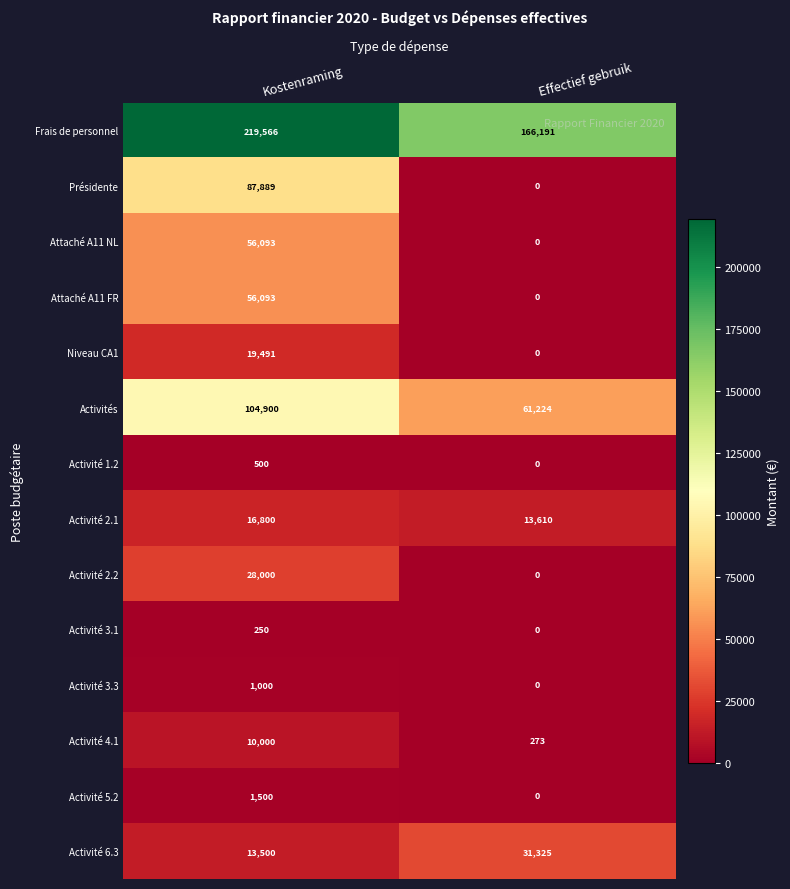

Reading left to right, extract all data points from this chart.

Frais de personnel: Kostenraming=219566	Effectief gebruik=166191
Présidente: Kostenraming=87889	Effectief gebruik=0
Attaché A11 NL: Kostenraming=56093	Effectief gebruik=0
Attaché A11 FR: Kostenraming=56093	Effectief gebruik=0
Niveau CA1: Kostenraming=19491	Effectief gebruik=0
Activités: Kostenraming=104900	Effectief gebruik=61224
Activité 1.2: Kostenraming=500	Effectief gebruik=0
Activité 2.1: Kostenraming=16800	Effectief gebruik=13610
Activité 2.2: Kostenraming=28000	Effectief gebruik=0
Activité 3.1: Kostenraming=250	Effectief gebruik=0
Activité 3.3: Kostenraming=1000	Effectief gebruik=0
Activité 4.1: Kostenraming=10000	Effectief gebruik=273
Activité 5.2: Kostenraming=1500	Effectief gebruik=0
Activité 6.3: Kostenraming=13500	Effectief gebruik=31325